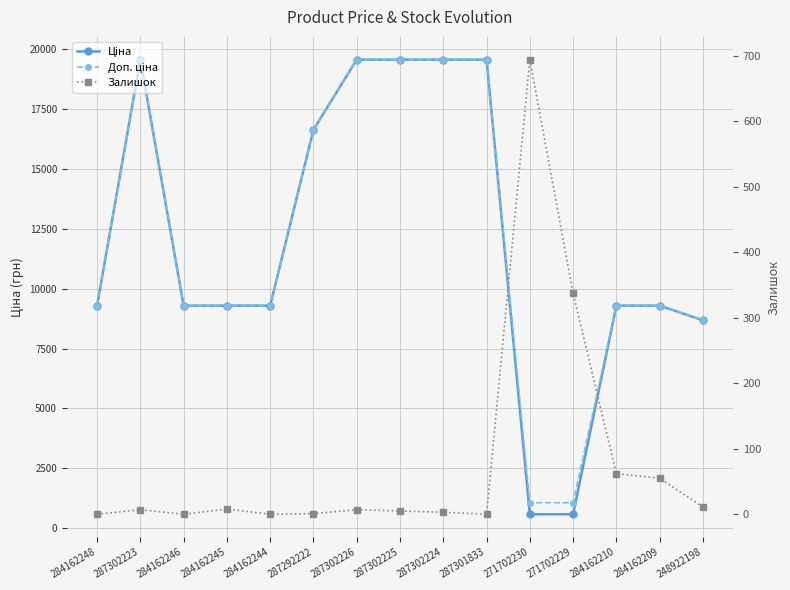

Read the Ціна value at 284162210.

9290.5